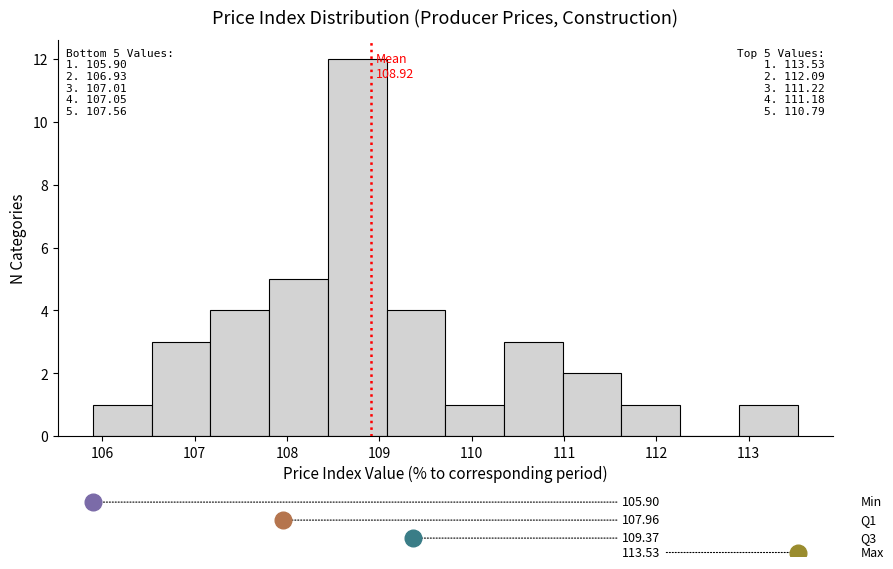

Which range on the x-axis has the tallest bar?

108.4 to 109.1